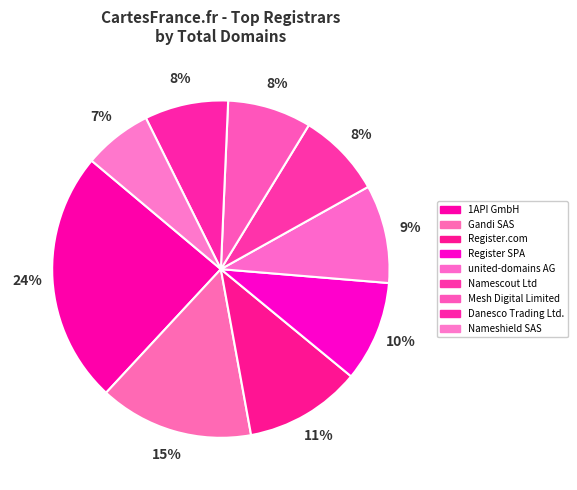

How many segments does this pie chart have?

9